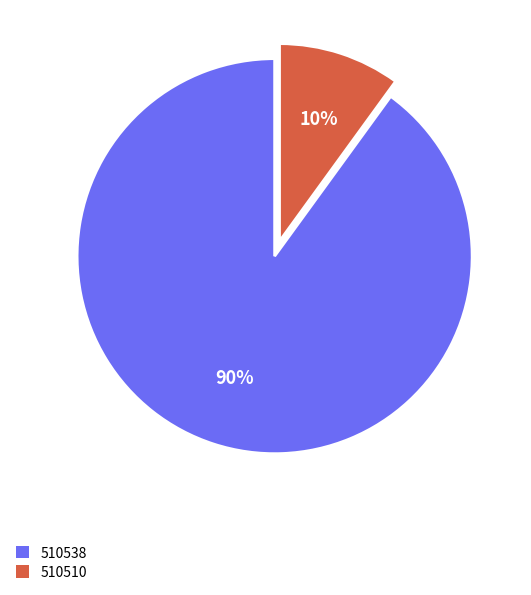

Which category has the smallest portion of the pie?

510510